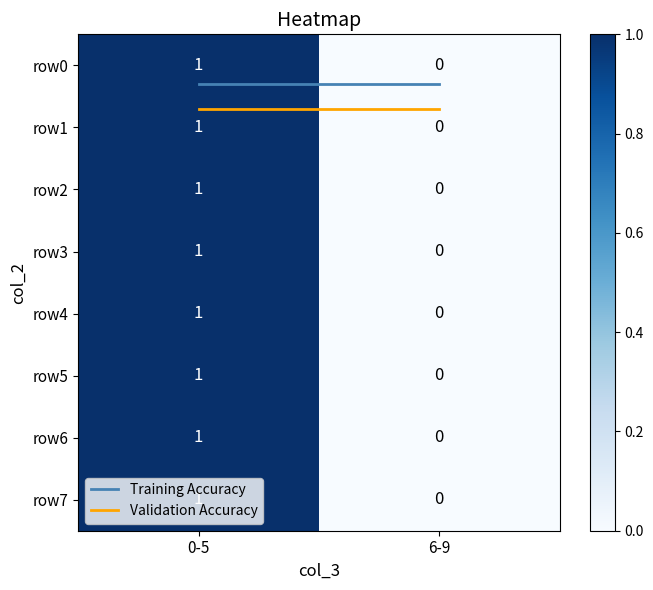

True or false: 0-5 has a value of 1 at 1.

False